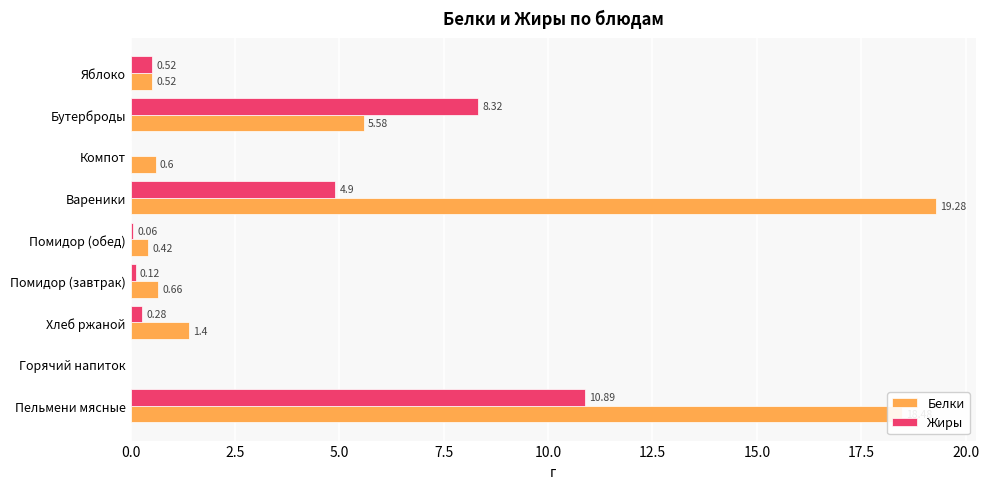

Which category has the highest value across all series?

Вареники